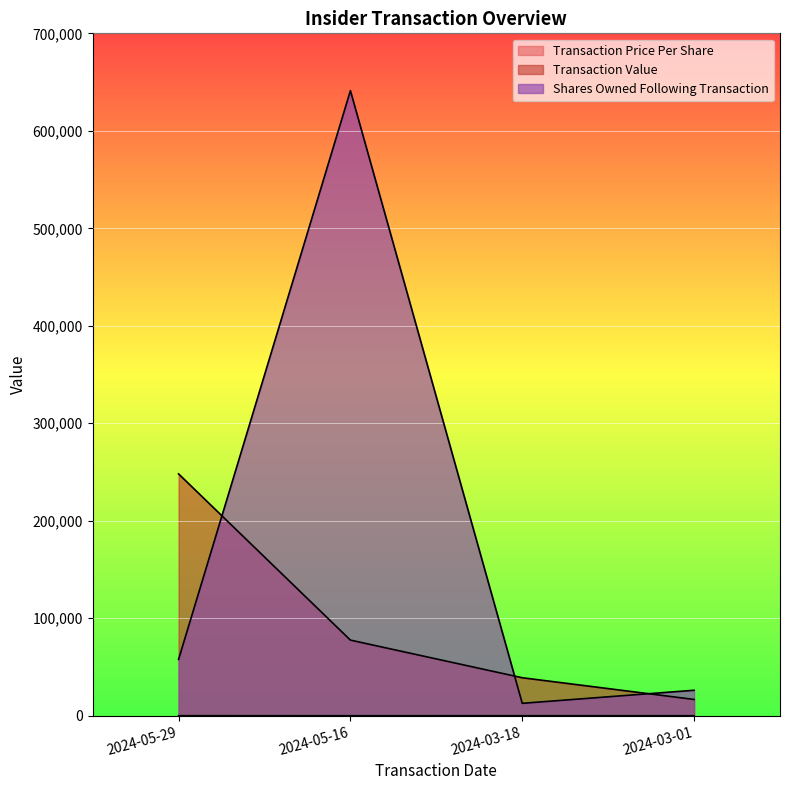

How many times do sharesOwnedFollowingTransaction and transactionValue cross each other?

3